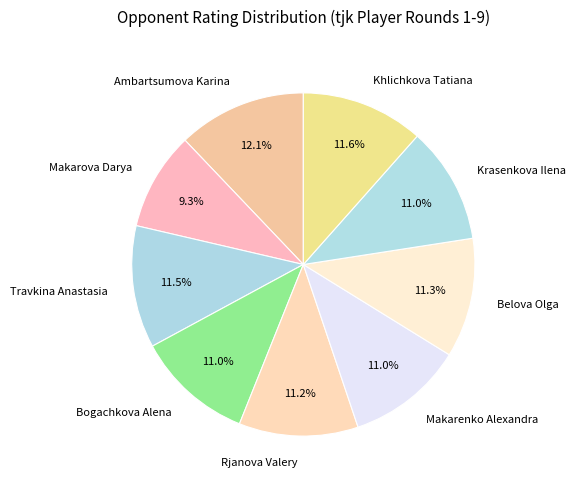

What is the total percentage of Khlichkova Tatiana and Ambartsumova Karina?

23.7%